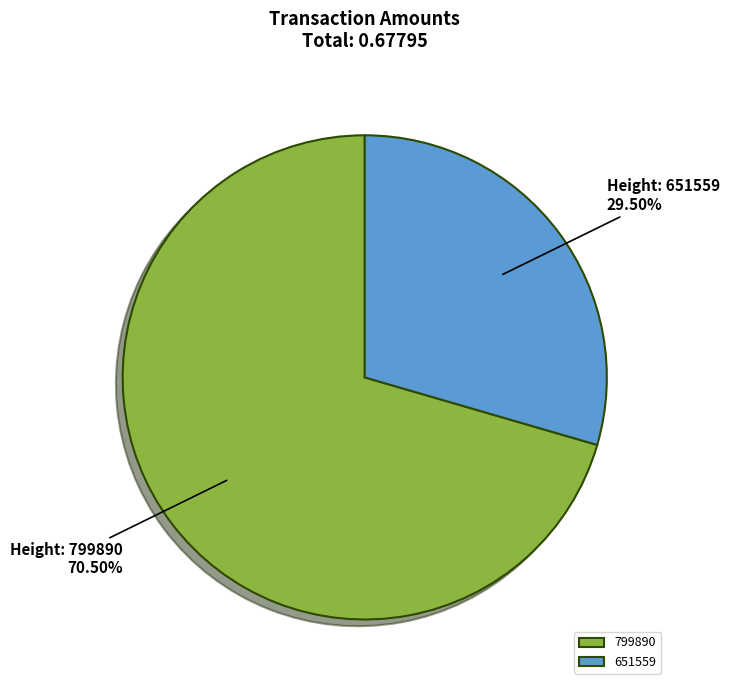

What is the majority slice?

799890